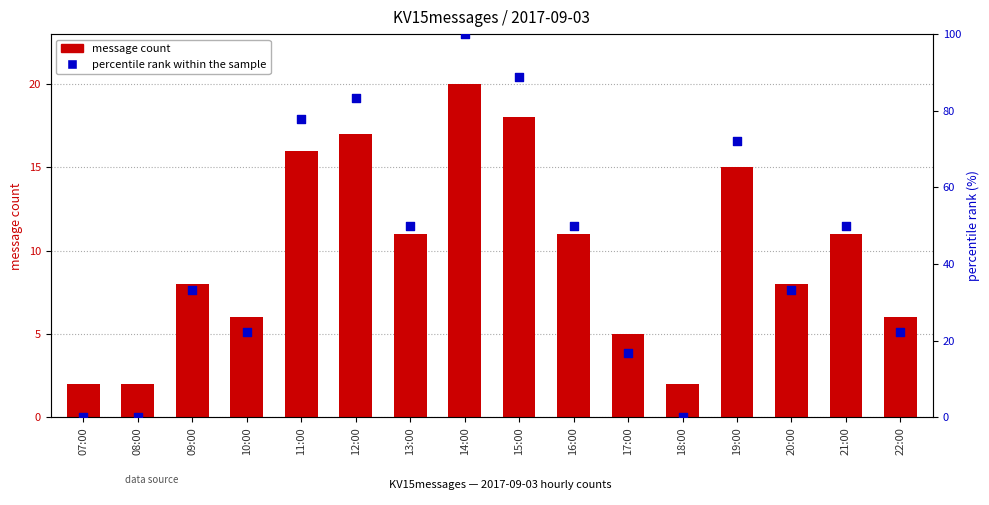

Which series has the largest total across all categories?

percentile rank within the sample